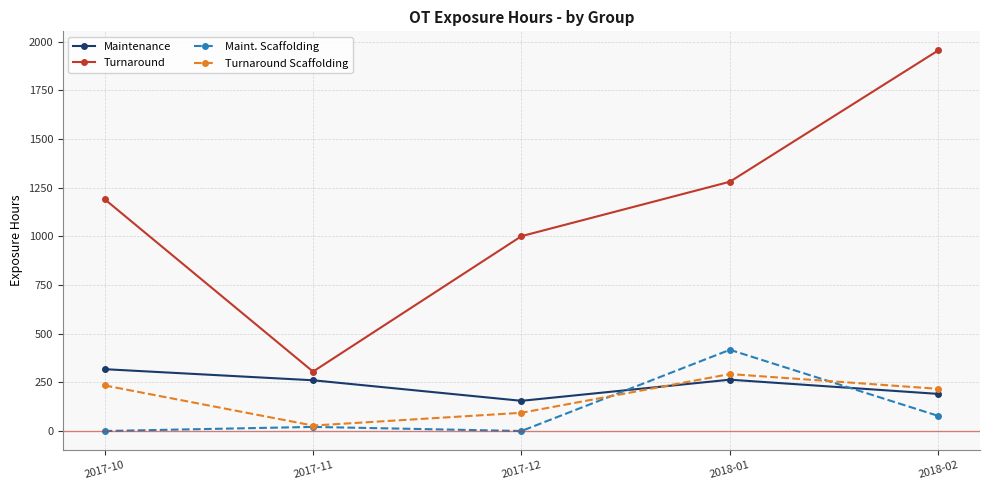

Is the value of Turnaround Scaffolding at 2018-01 greater than the value of Maintenance at 2017-12?

Yes